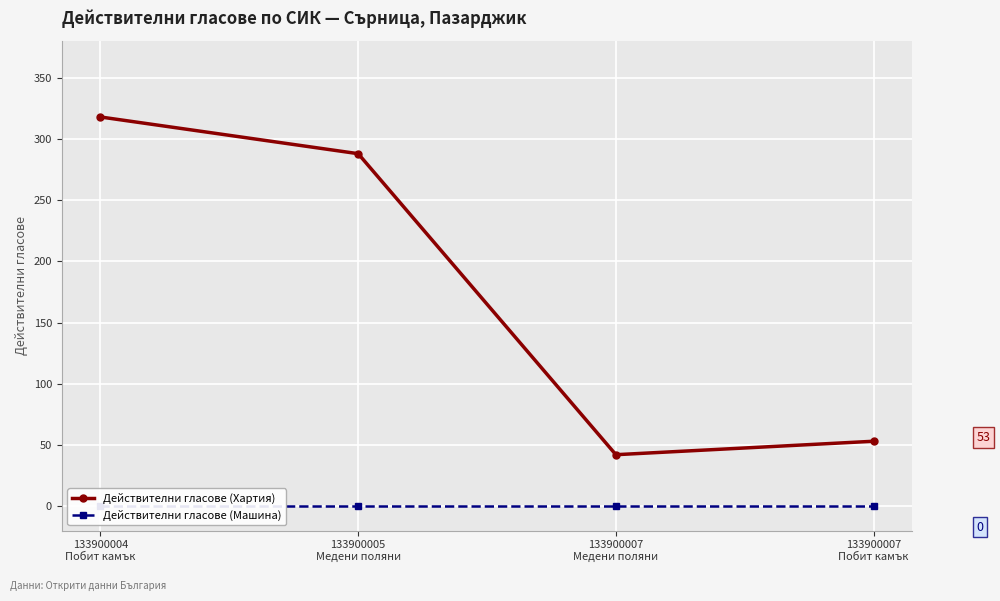

What position from the right is 133900007
Медени поляни?

2